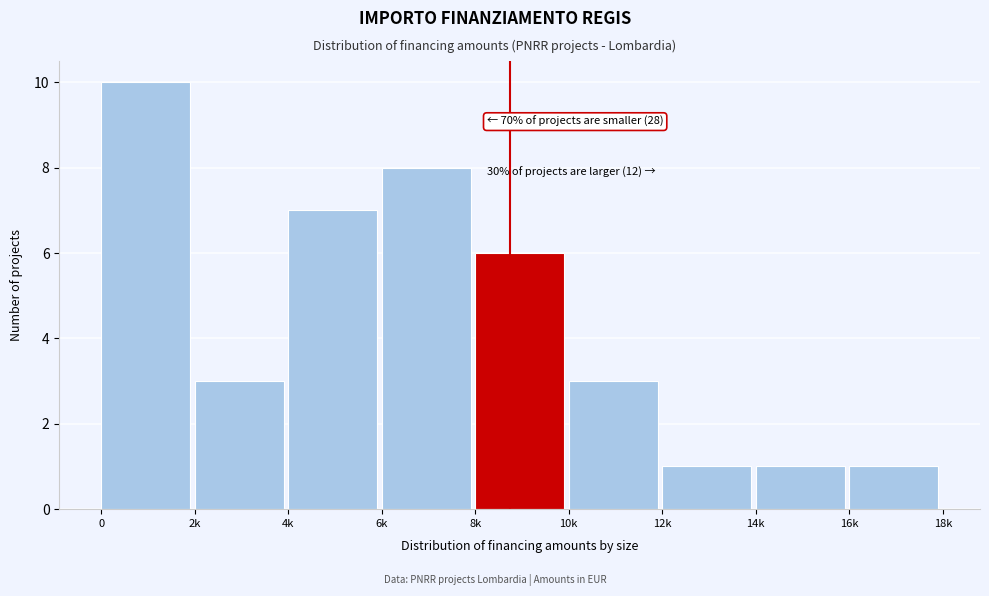

Reading right to left, extract all data points from this chart.

1	1	1	3	6	8	7	3	10